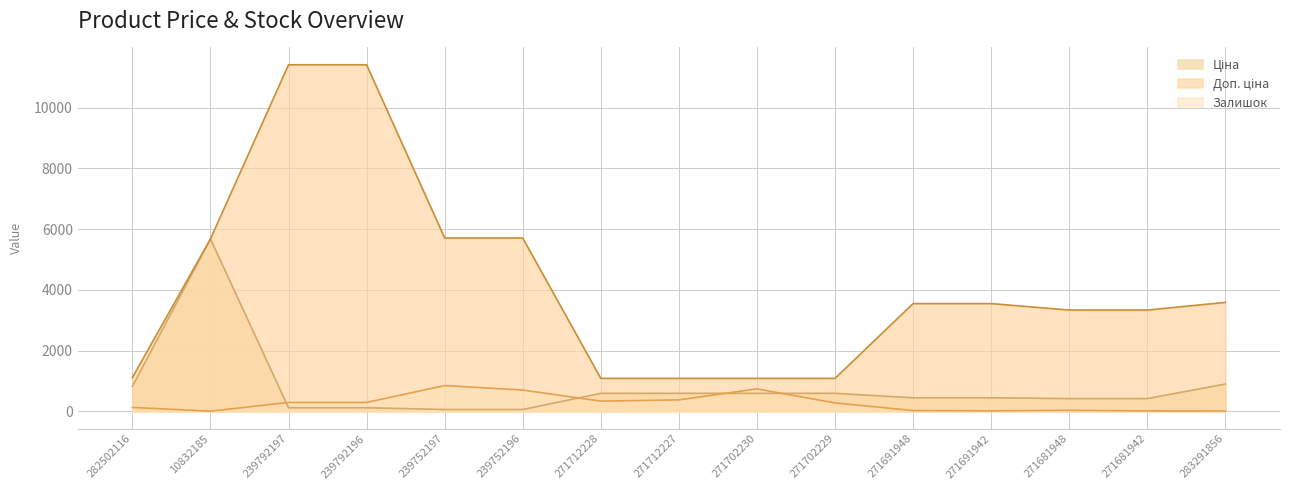

At how many categories does at least one series exceed 2983?

10